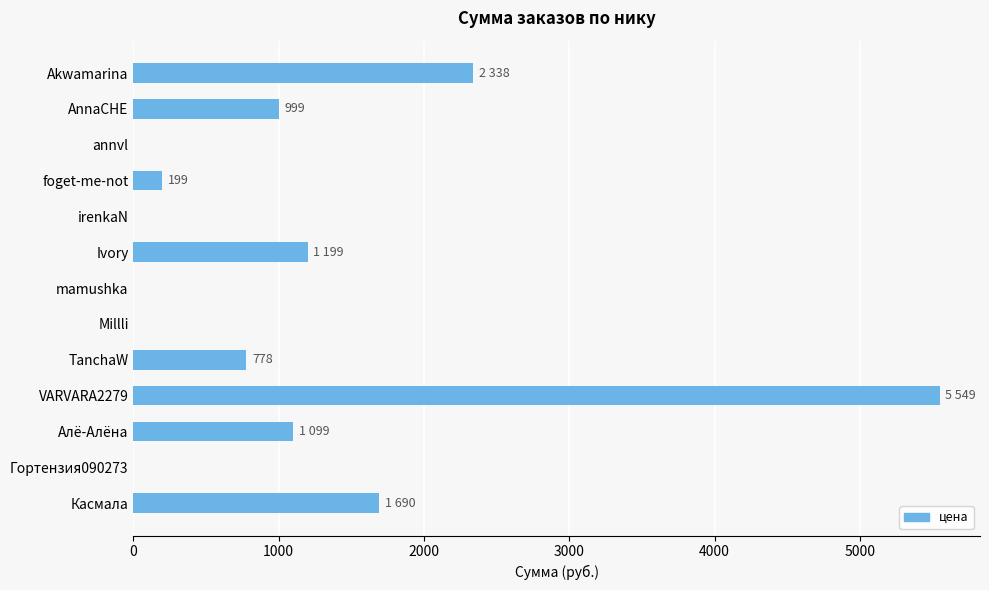

Are the bars horizontal?

Yes